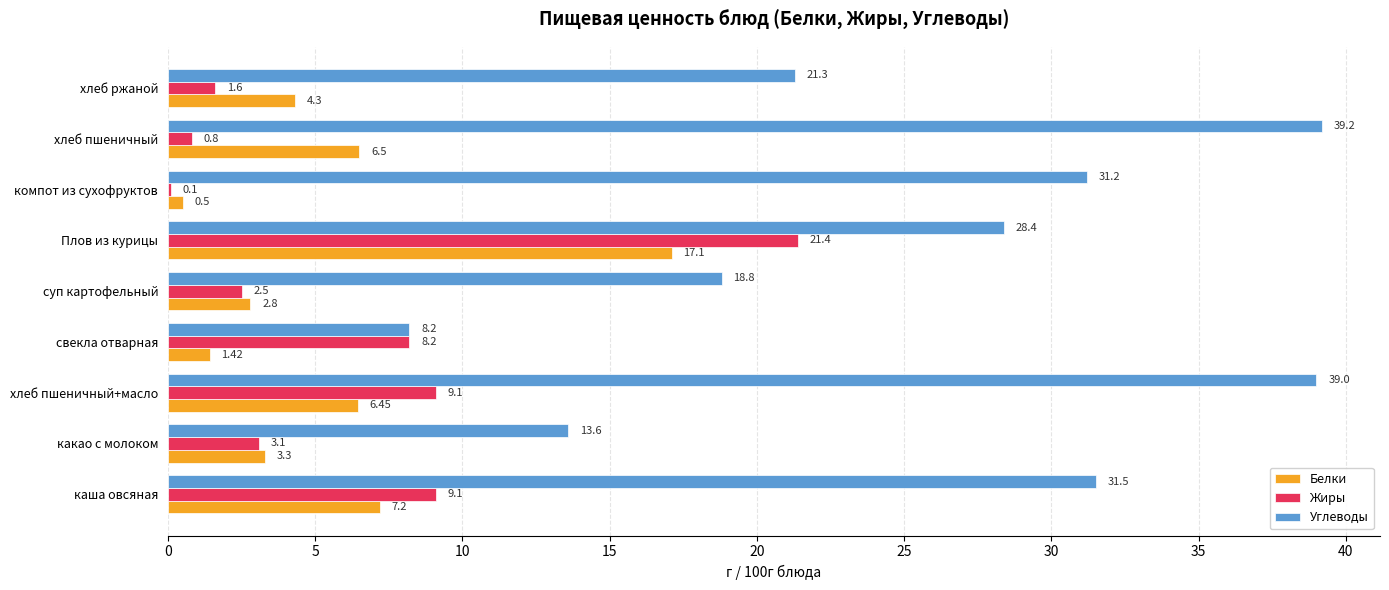

Which label corresponds to the largest value in the chart?

хлеб пшеничный